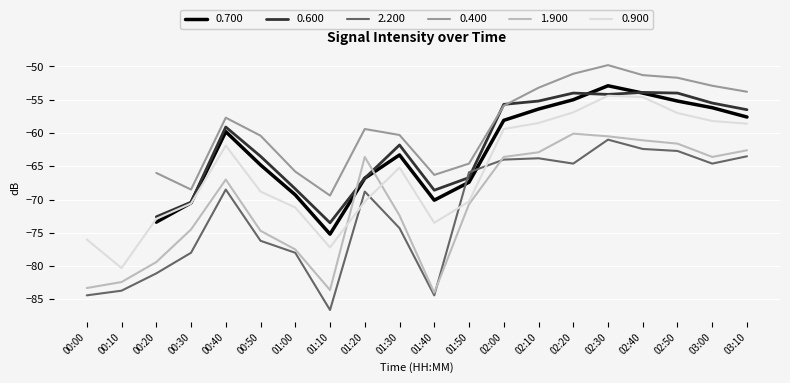

What is the difference between the second highest and second lowest values in the 1.900 series?

23.1